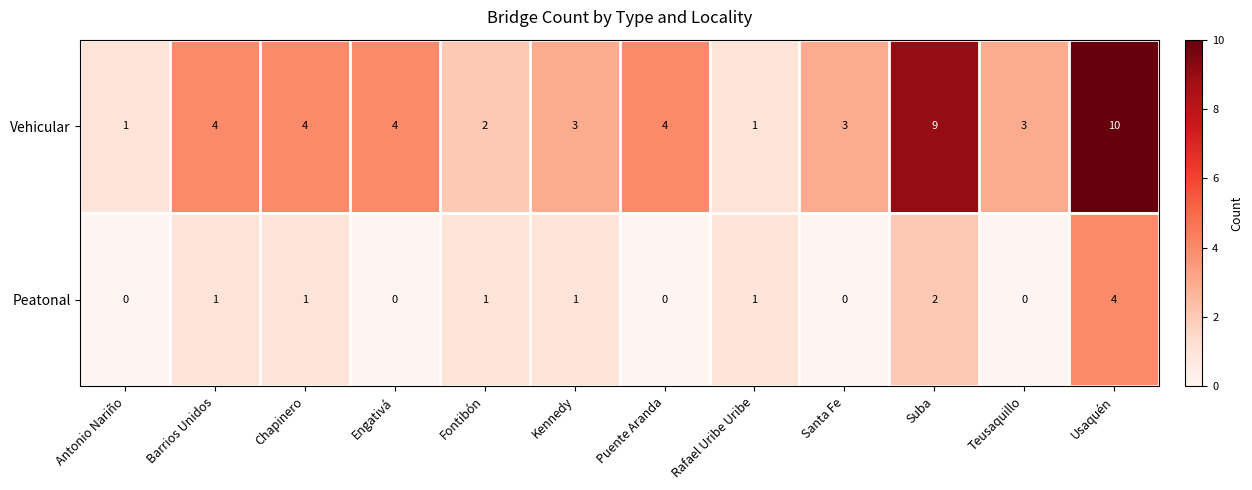

Which series has the largest total across all categories?

Vehicular